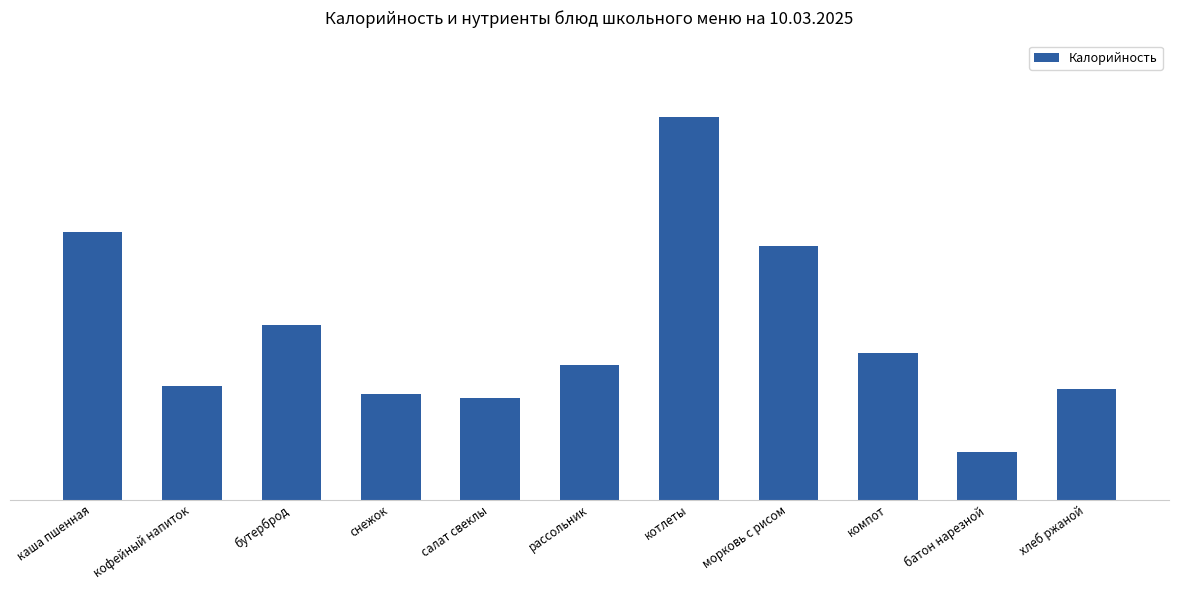

Does the chart contain any negative values?

No